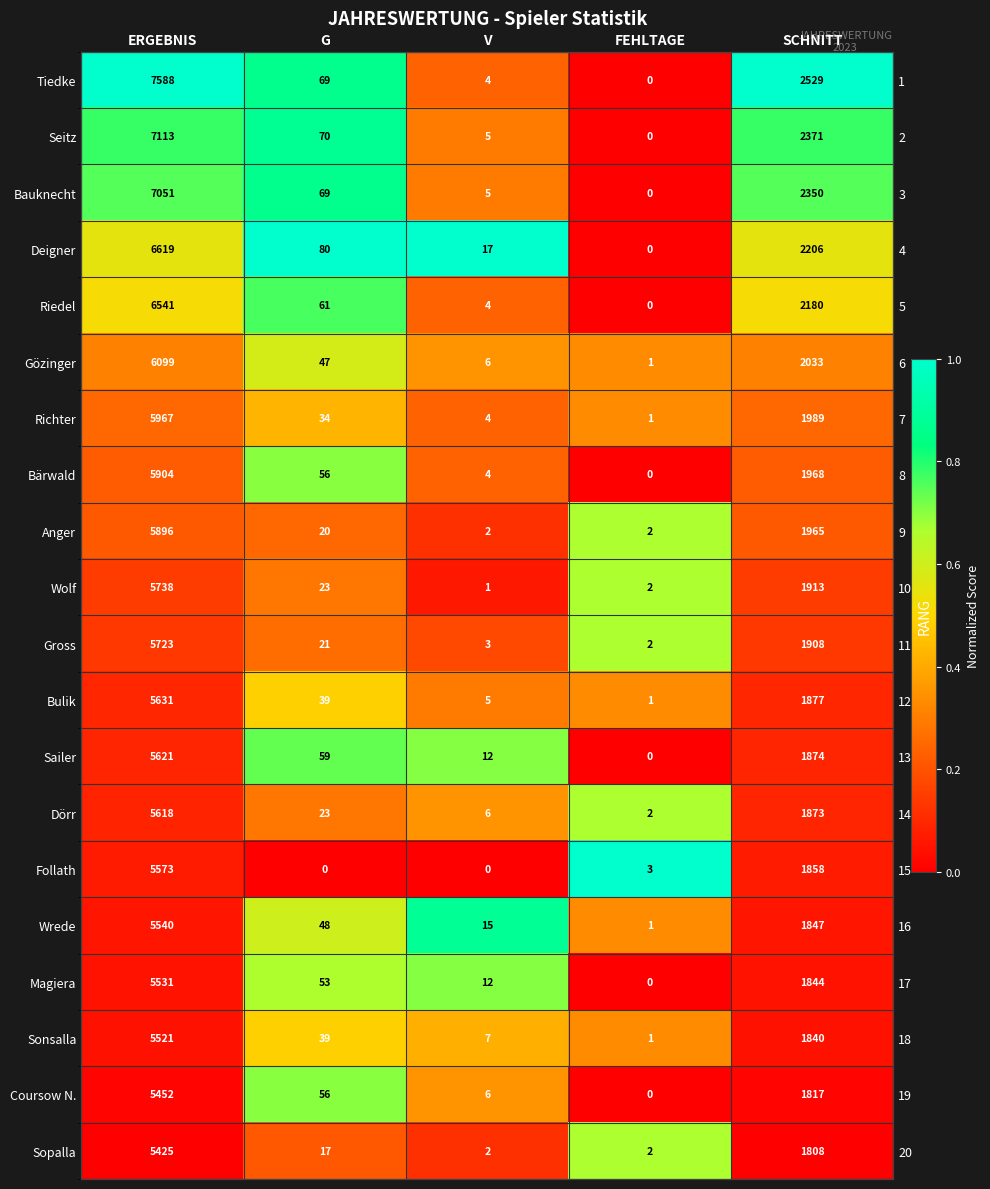

How many data points in Tiedke are above 0?

4